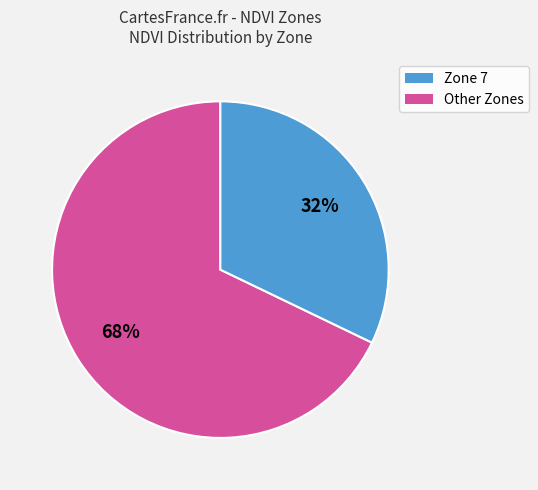

Does any single category account for the majority?

Yes